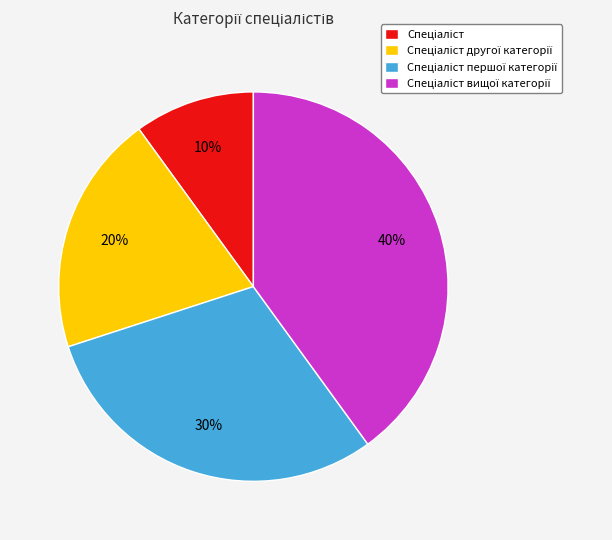

Is there a majority slice in this chart?

No